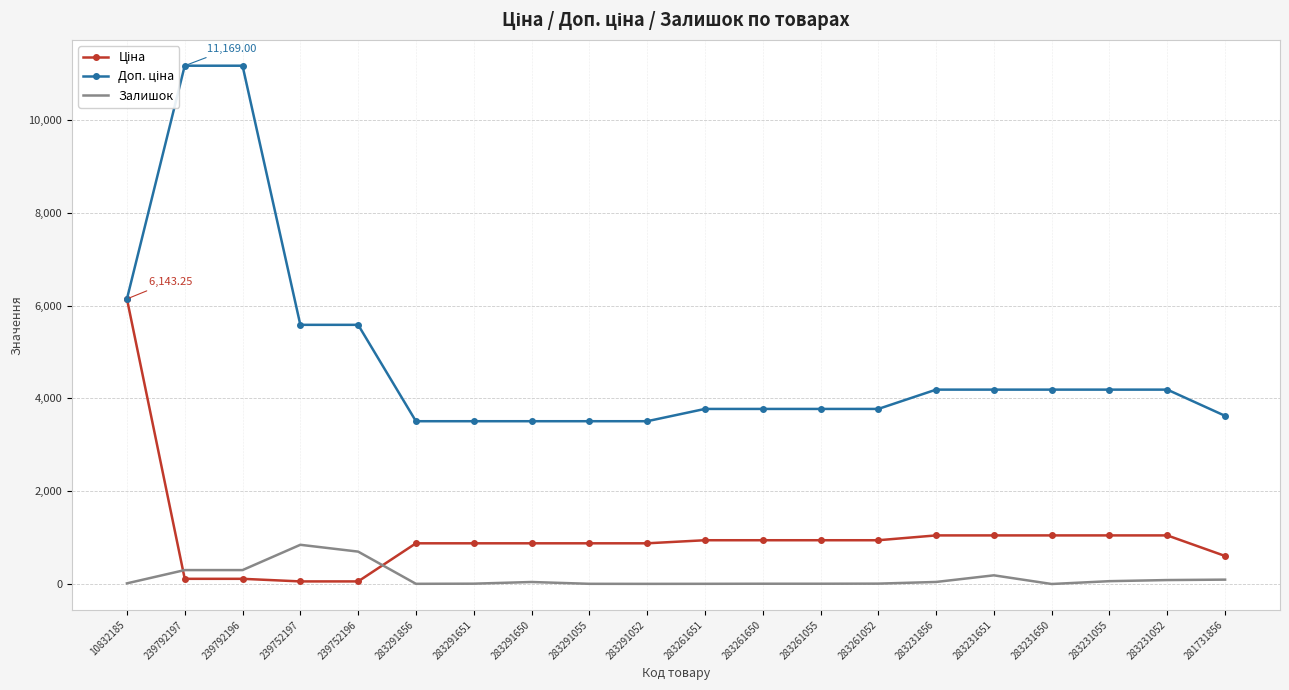

What is the label of the 3rd point from the right?

283231055